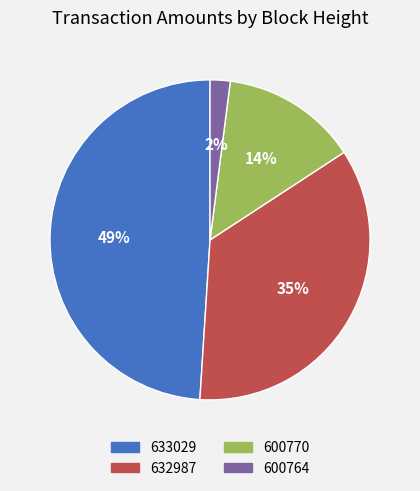

Count the number of slices in the pie.

4